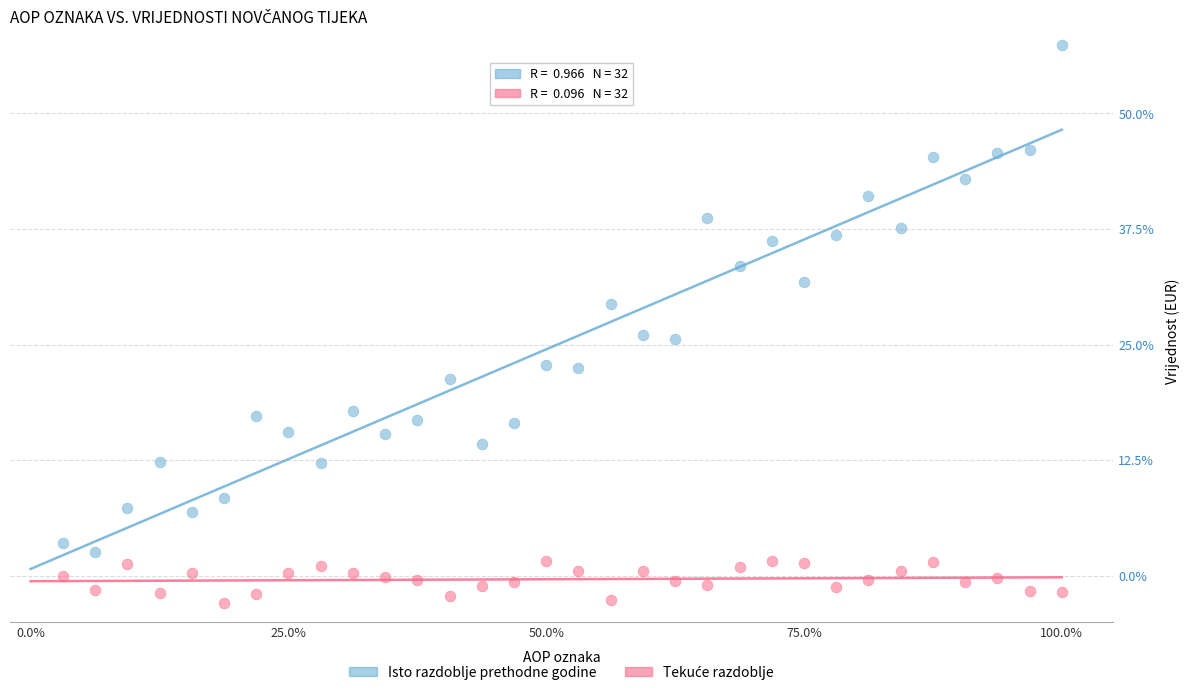

Across all data points, what is the range of Y values (max minus min)?

60.3